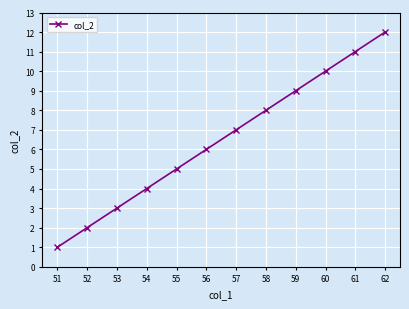

What is the difference between the maximum and second lowest values?

10